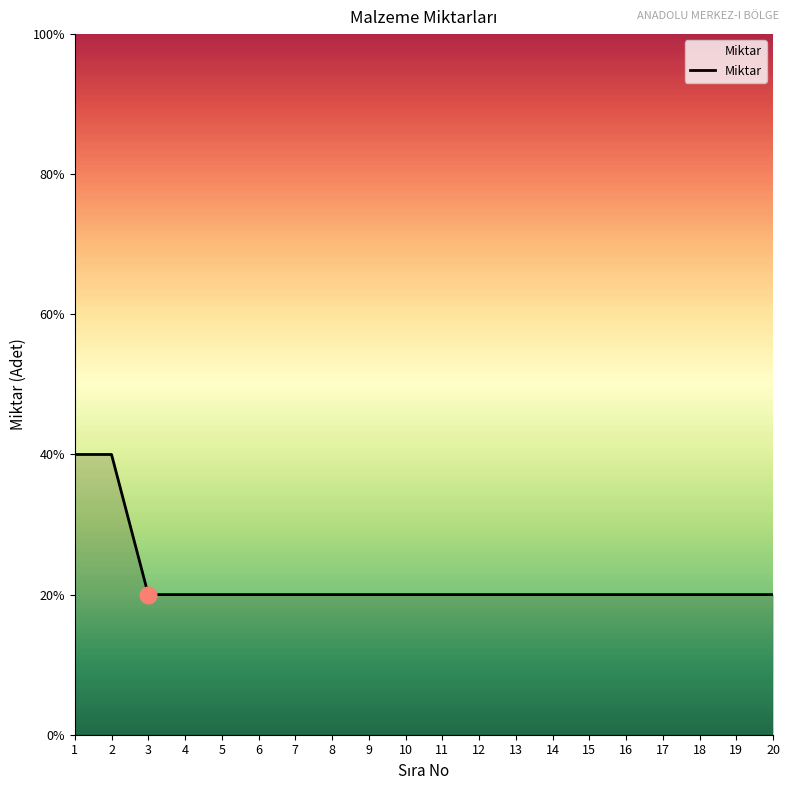

Which has a higher value, 2 or 10?

2